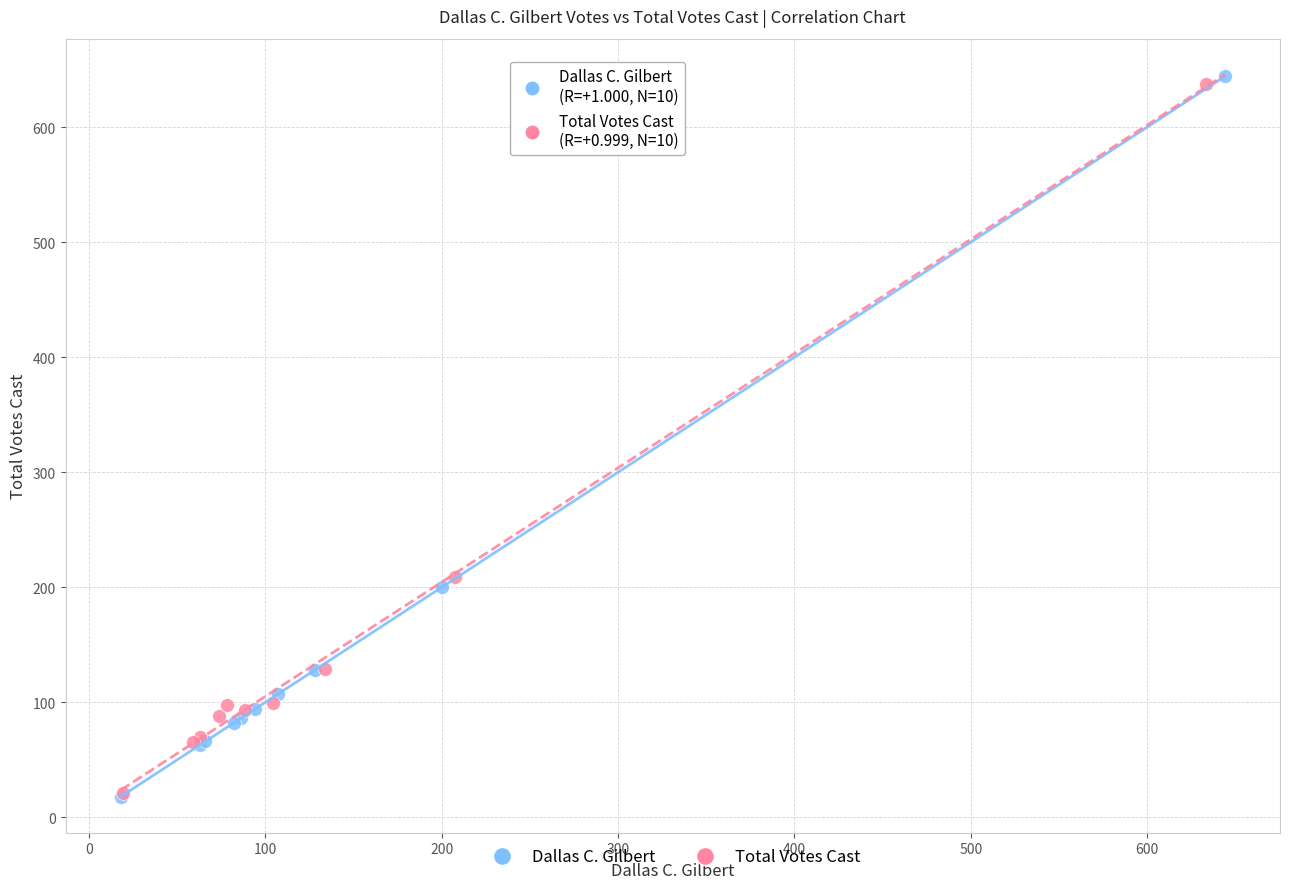

Which series contains the highest Y value?

Dallas C. Gilbert